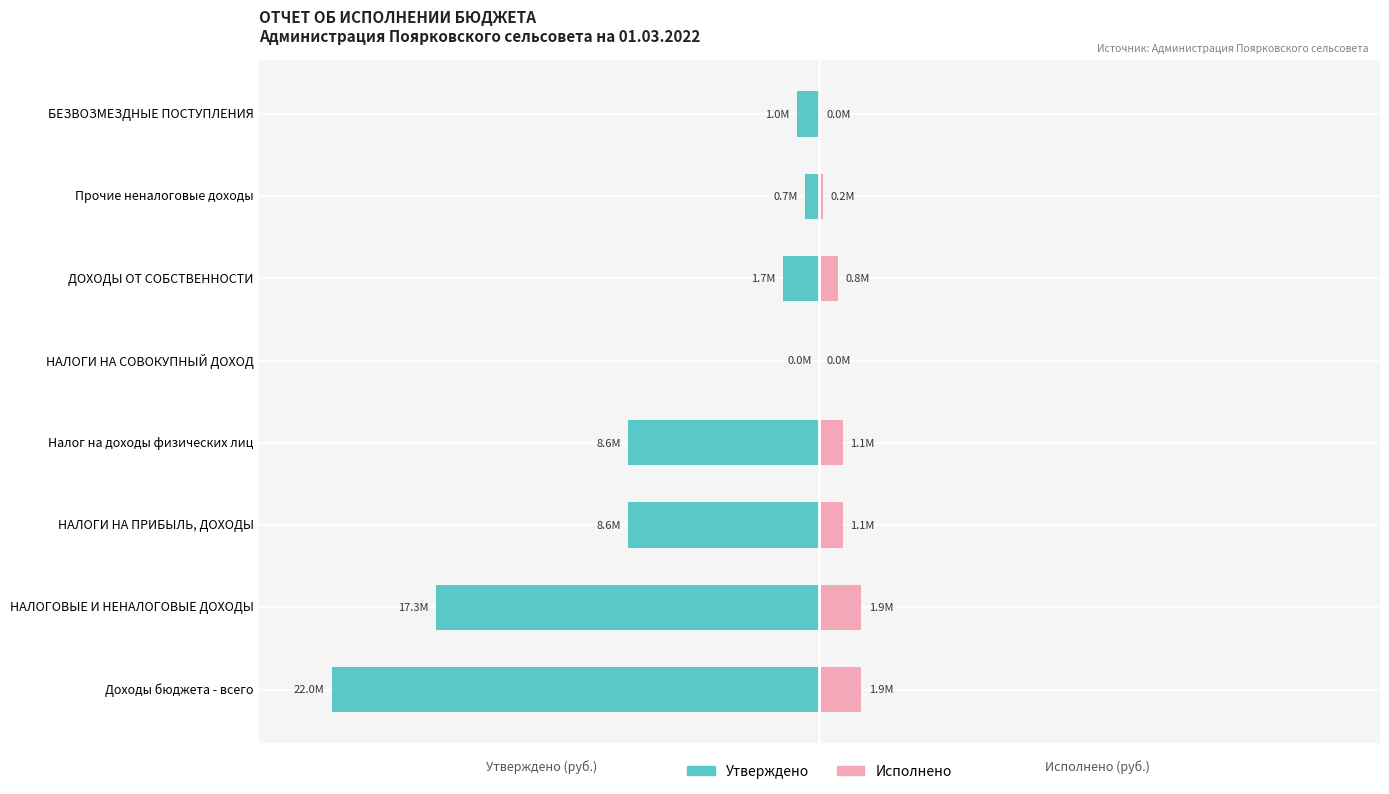

How many data points does each series have?

8